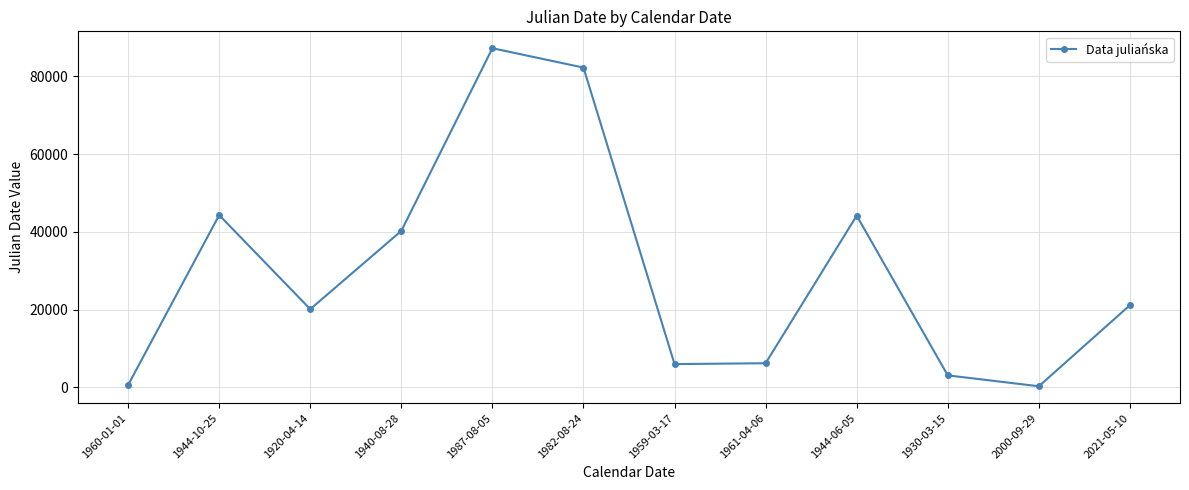

How many points are higher than both their immediate neighbors (excluding endpoints)?

3